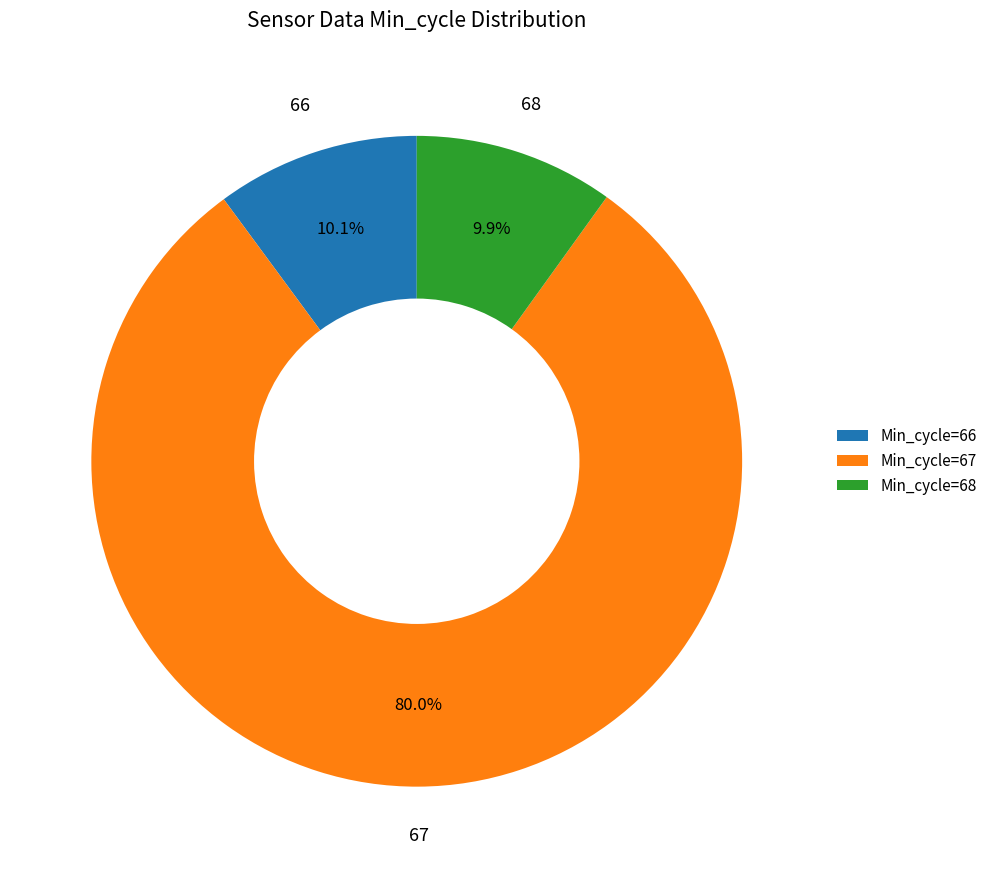

What is the largest slice in the pie chart?

Min_cycle=67